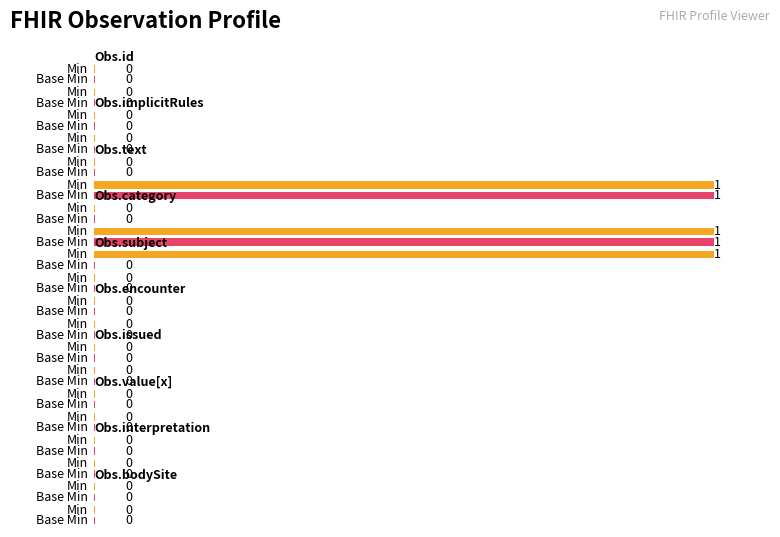

Which series has the largest range (max minus min)?

Min